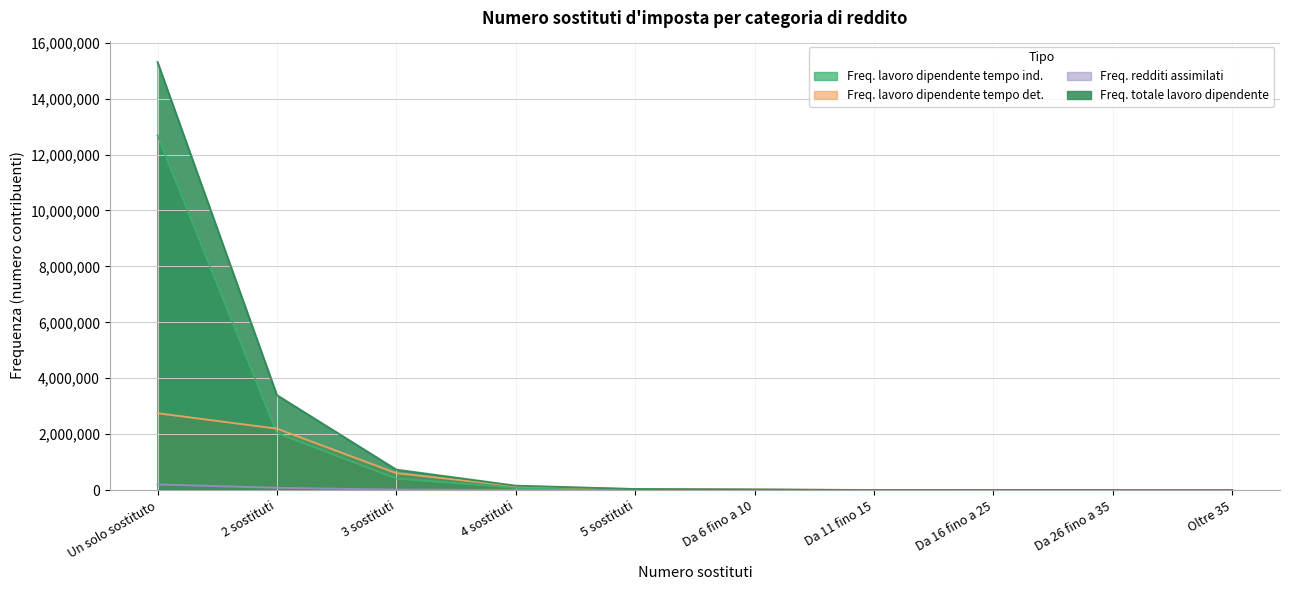

What is the sum of all Freq. totale lavoro dipendente values?

19660968